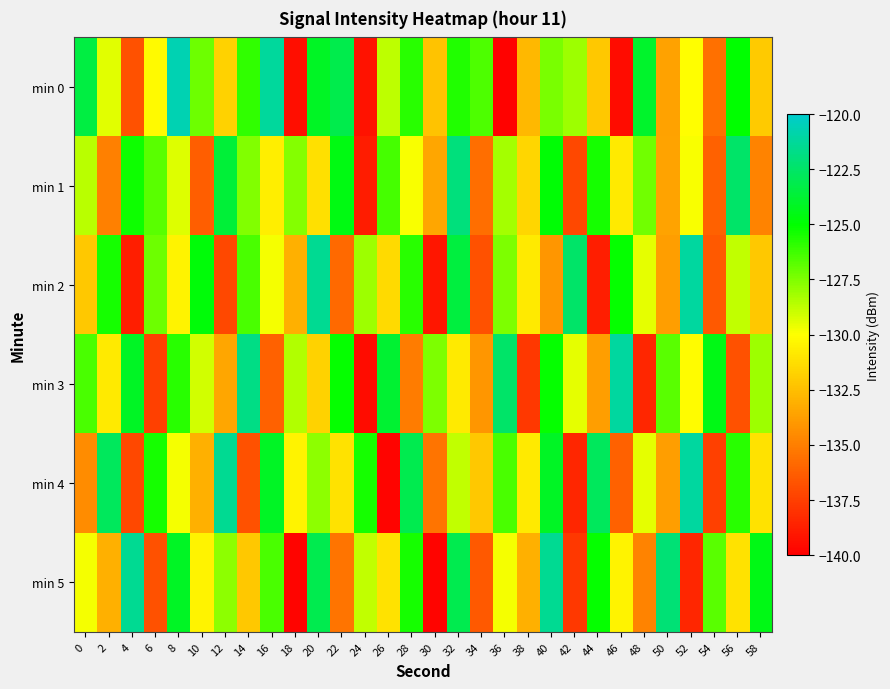

At which category is the sum across all series the highest?

32